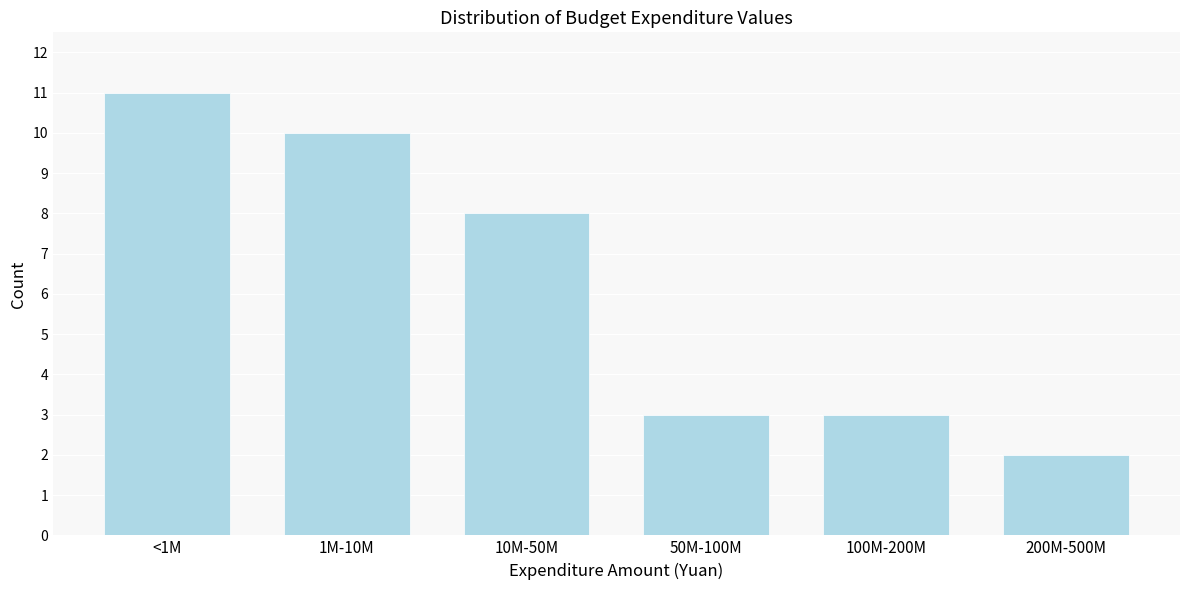

Reading left to right, list all the values displayed in this chart.

<1M=11	1M-10M=10	10M-50M=8	50M-100M=3	100M-200M=3	200M-500M=2